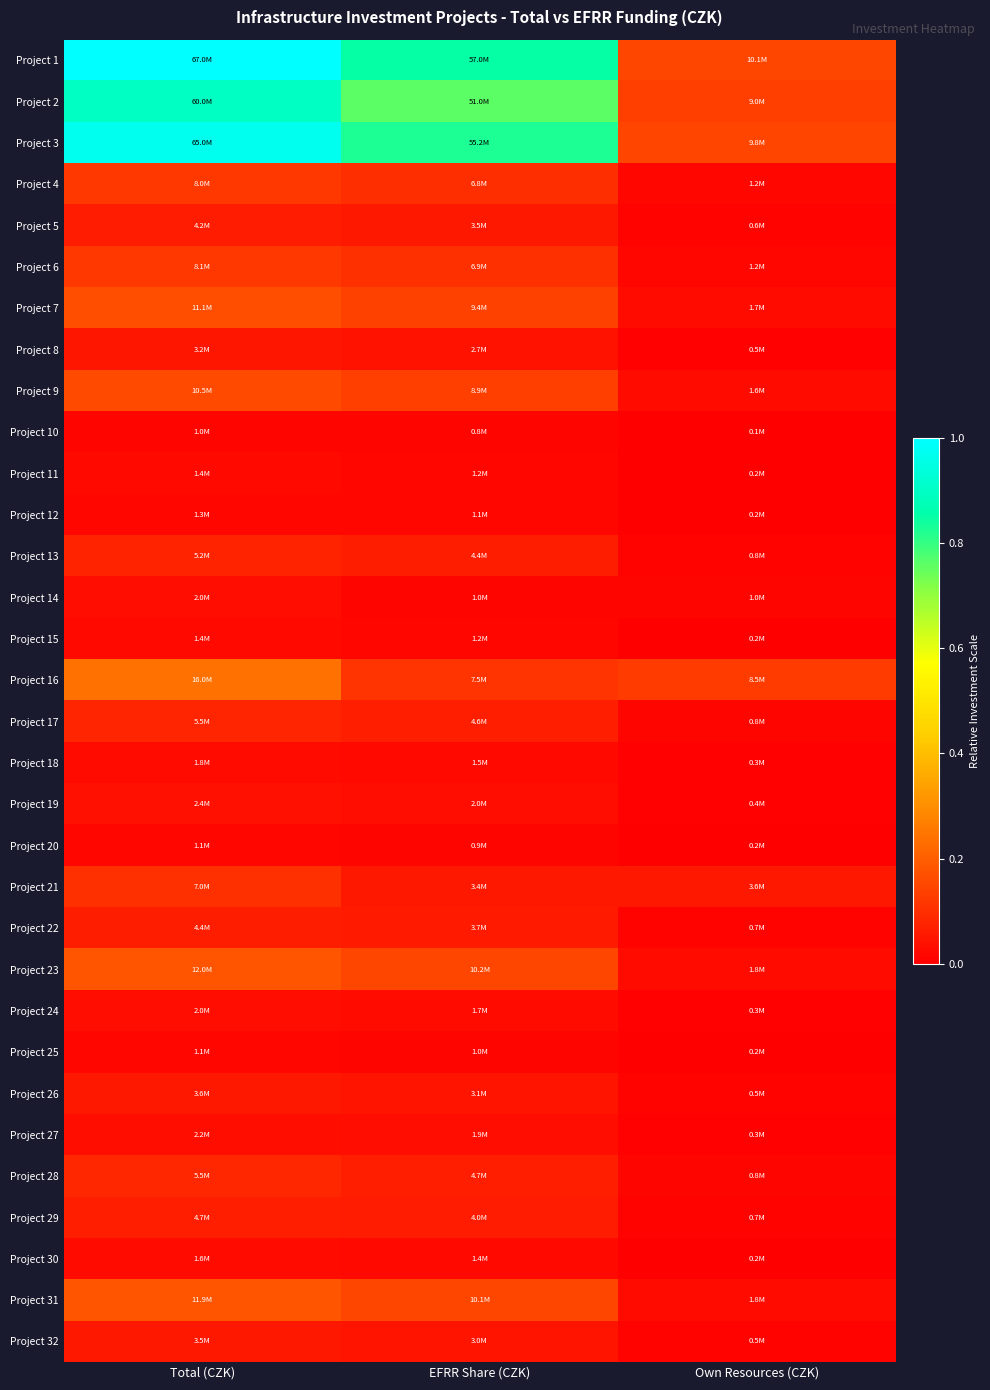

Rank the series by their maximum value, from highest to lowest.

Project 1, Project 3, Project 2, Project 16, Project 23, Project 31, Project 7, Project 9, Project 6, Project 4, Project 21, Project 28, Project 17, Project 13, Project 29, Project 22, Project 5, Project 26, Project 32, Project 8, Project 19, Project 27, Project 24, Project 14, Project 18, Project 30, Project 15, Project 11, Project 12, Project 25, Project 20, Project 10